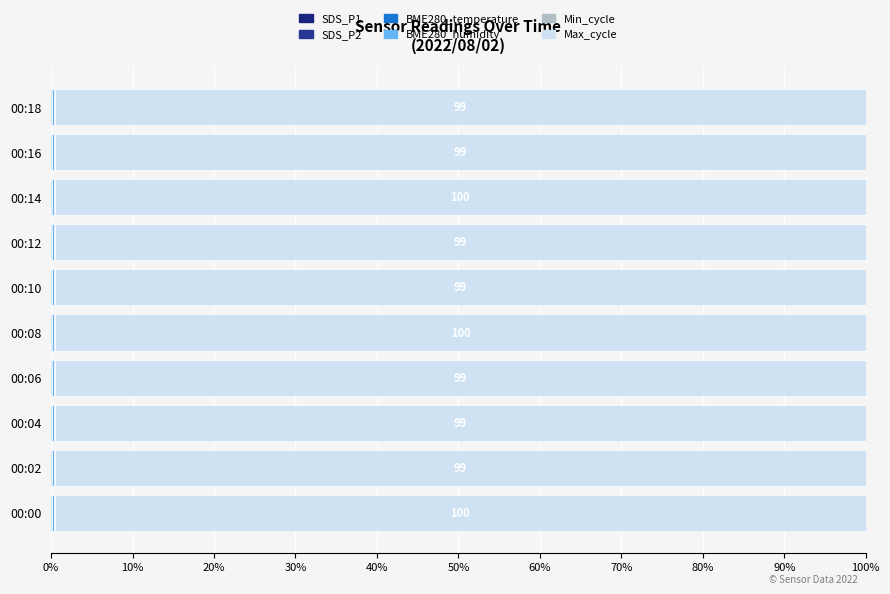

Which series has the largest total across all categories?

Max_cycle